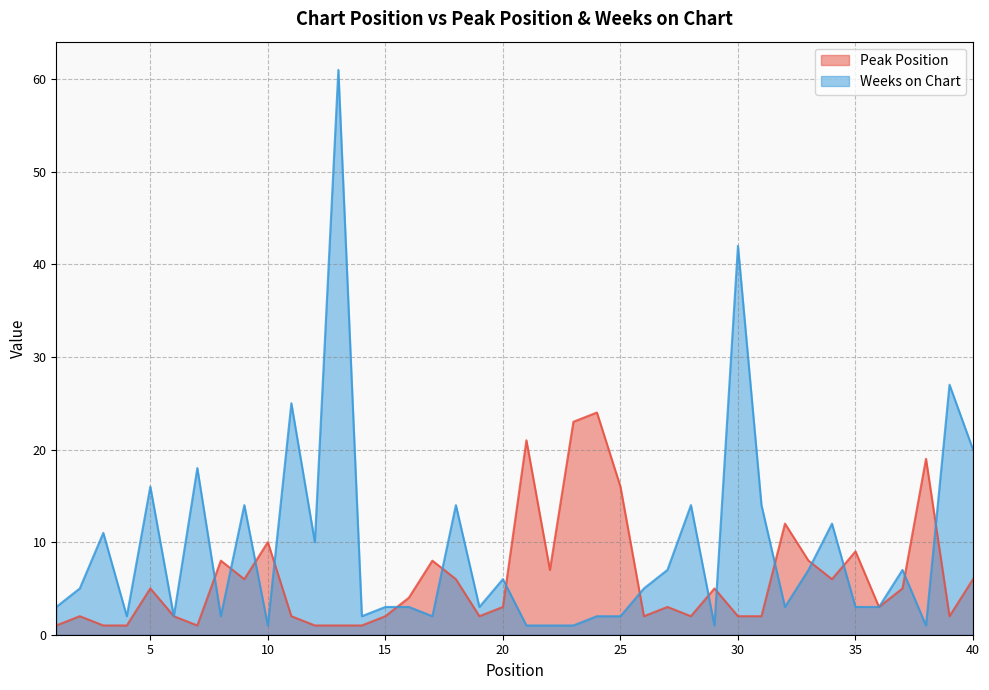

Reading left to right, extract all data points from this chart.

Peak Position: 1	2	1	1	5	2	1	8	6	10	2	1	1	1	2	4	8	6	2	3	21	7	23	24	16	2	3	2	5	2	2	12	8	6	9	3	5	19	2	6
Weeks on Chart: 3	5	11	2	16	2	18	2	14	1	25	10	61	2	3	3	2	14	3	6	1	1	1	2	2	5	7	14	1	42	14	3	7	12	3	3	7	1	27	20